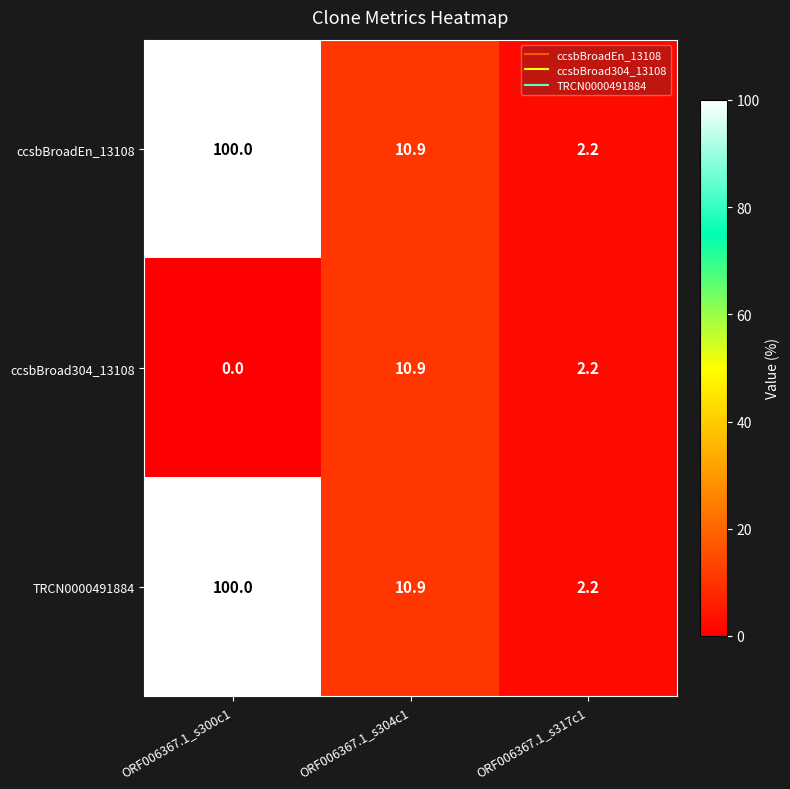

What is the sum of all TRCN0000491884 values?

113.1